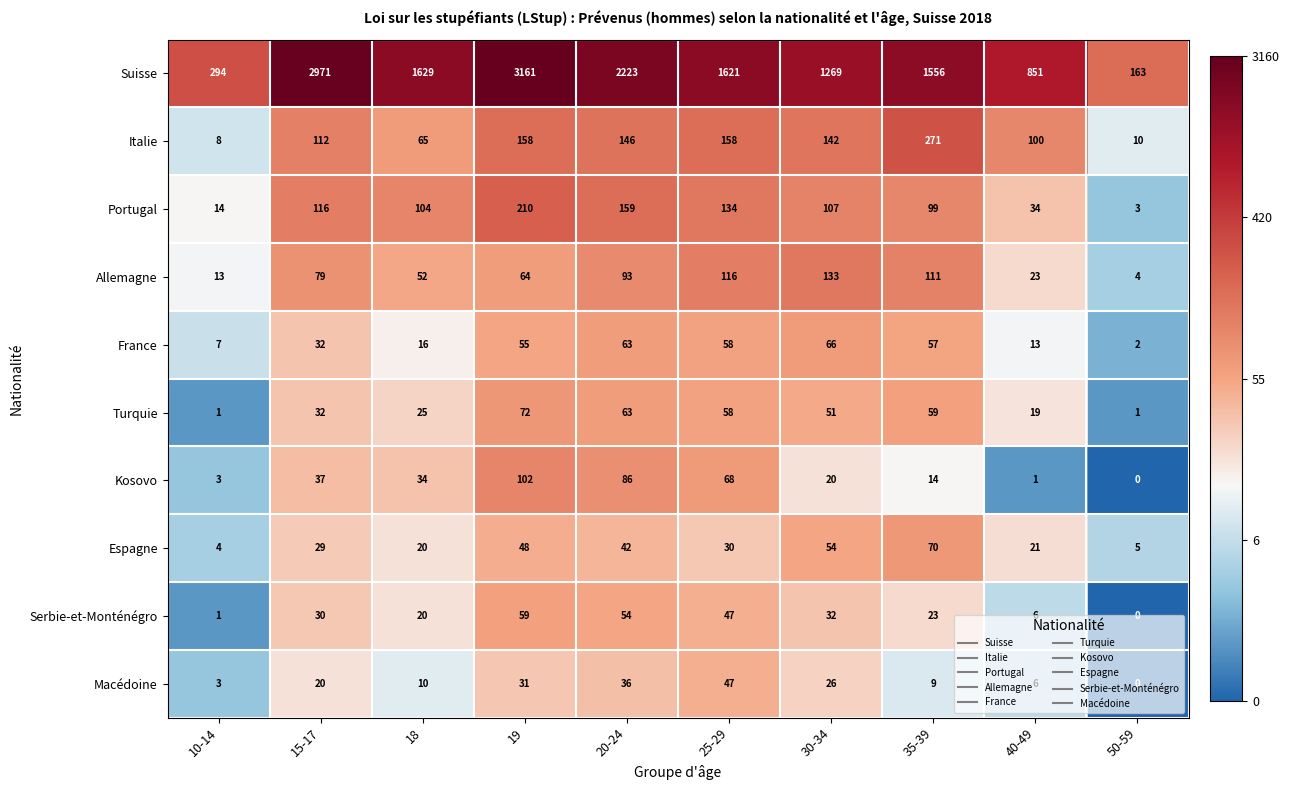

List the labels in order of Espagne value, smallest first.

10-14, 50-59, 18, 40-49, 15-17, 25-29, 20-24, 19, 30-34, 35-39